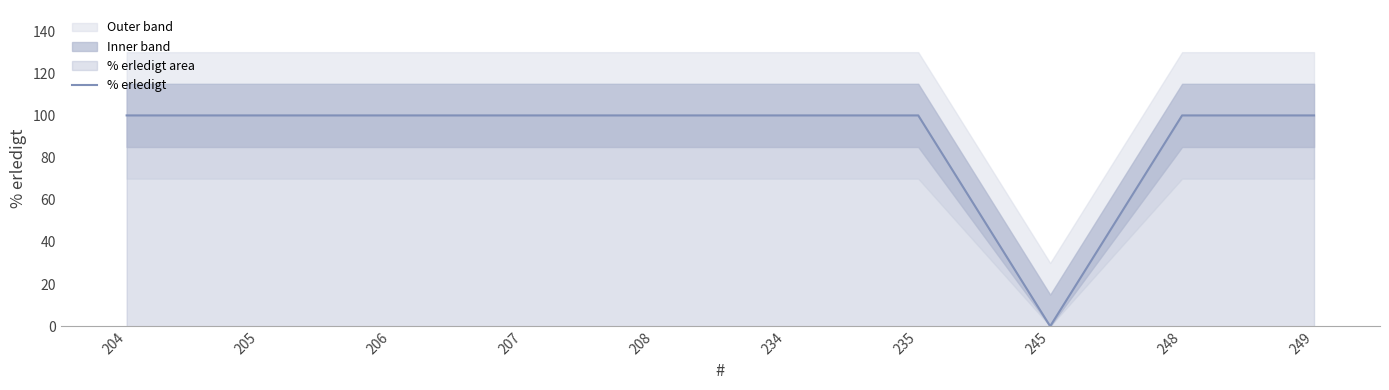

Between 206 and 207, which is larger?

206